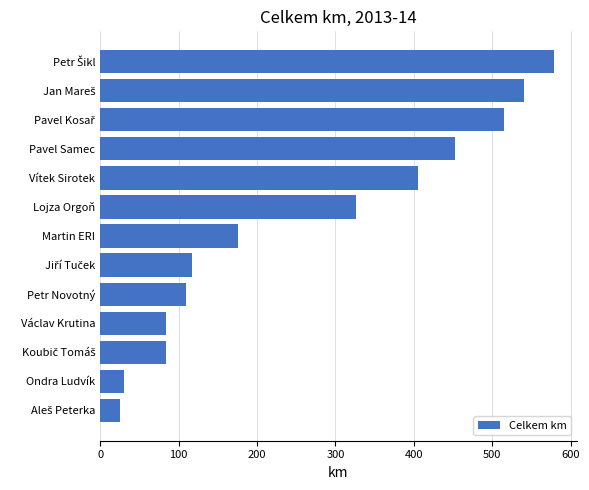

What is the difference between the maximum and second lowest values?

548